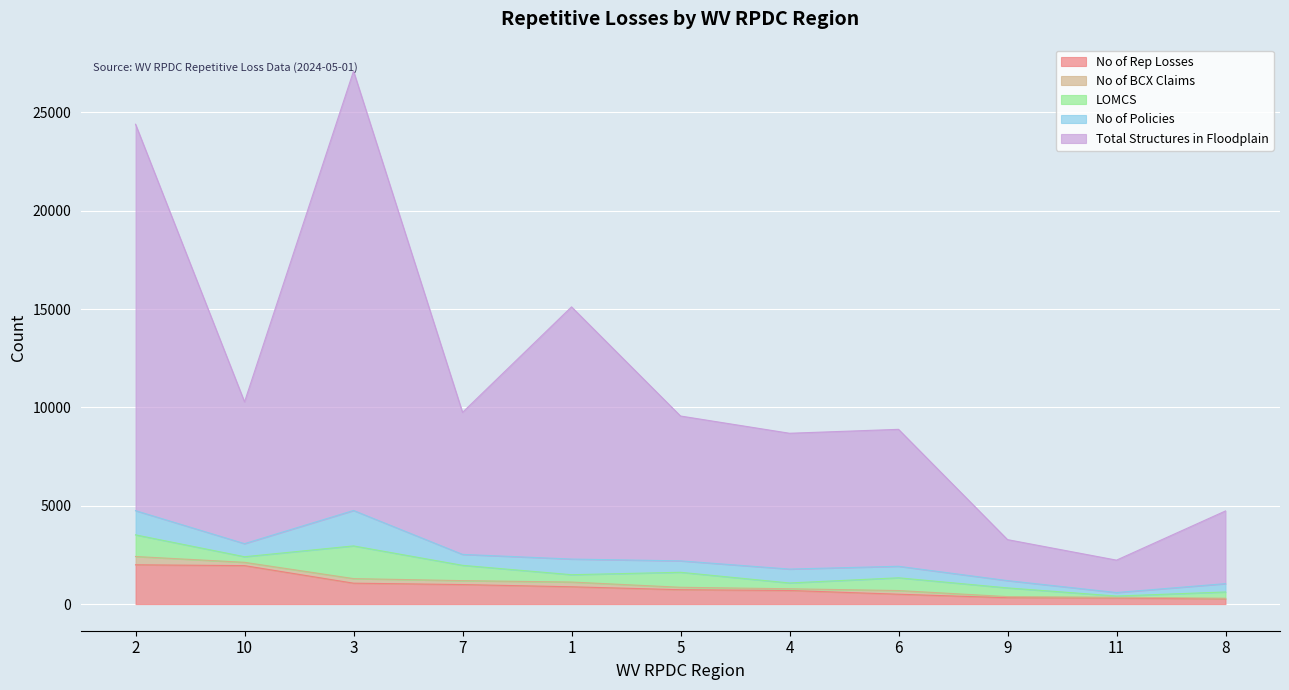

At which category is the sum across all series the highest?

3